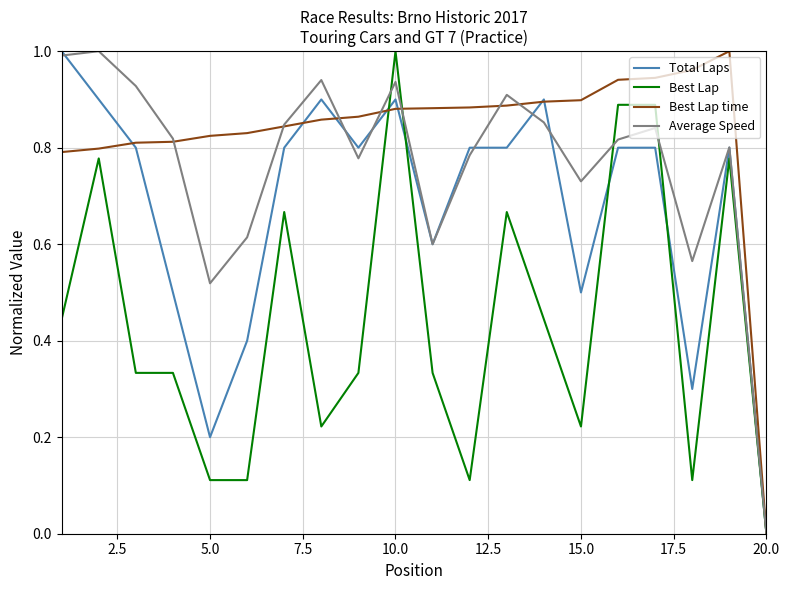

Does the chart have visible grid lines?

Yes